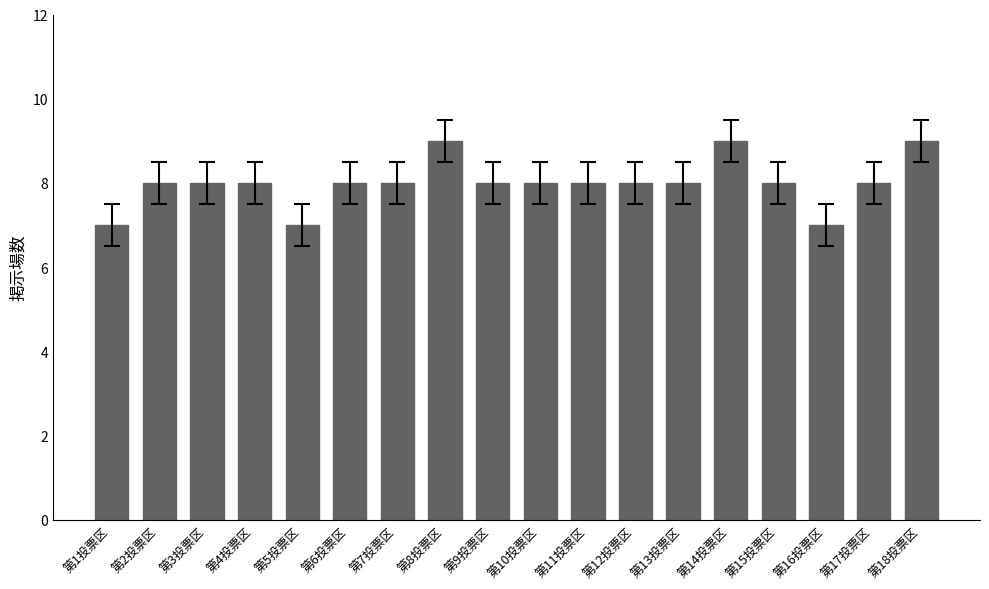

What is the label of the 4th bar from the right?

第15投票区